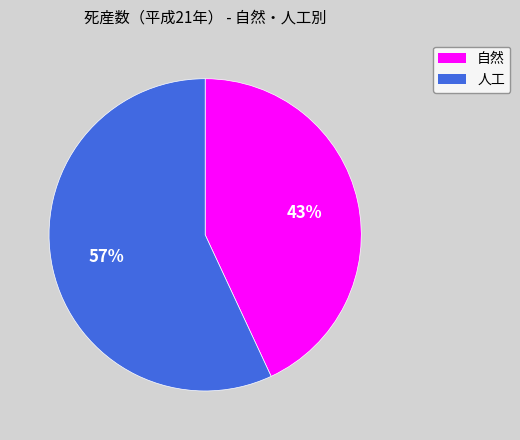

What is the largest slice in the pie chart?

人工